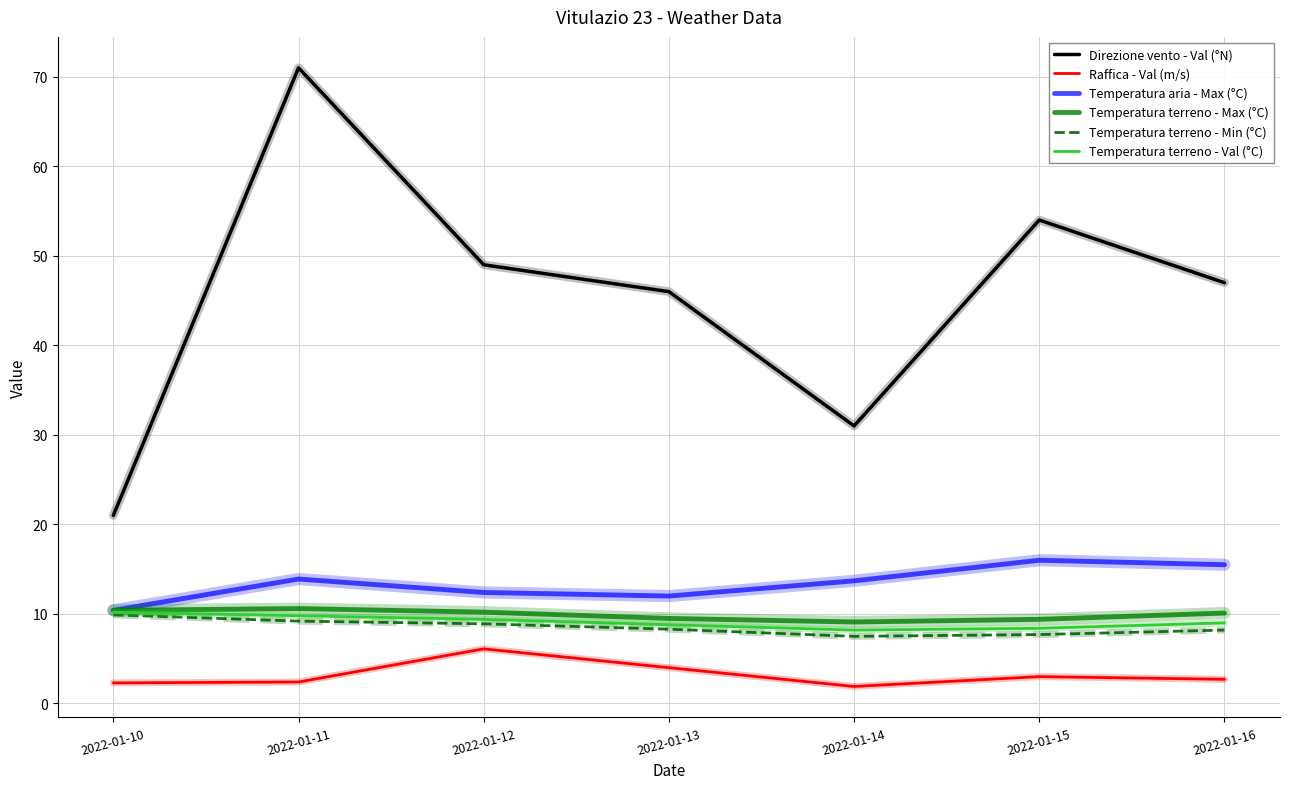

Is it true that Temperatura aria - Max (°C) equals 12.0 at 2022-01-13?

True